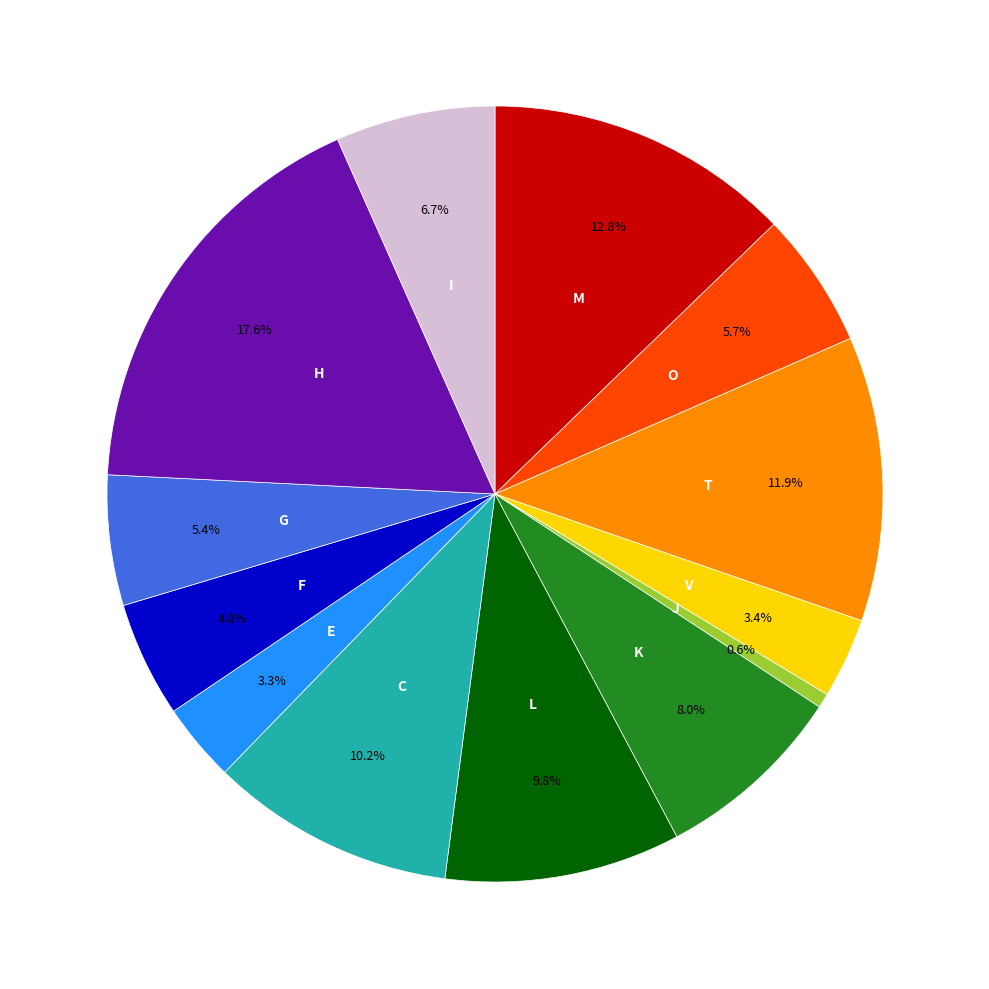

Is there any slice that represents more than half of the pie?

No